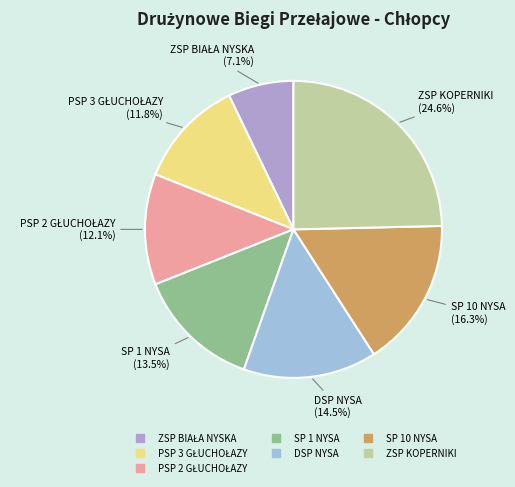

What percentage is the ZSP KOPERNIKI slice, to the nearest percent?

25%